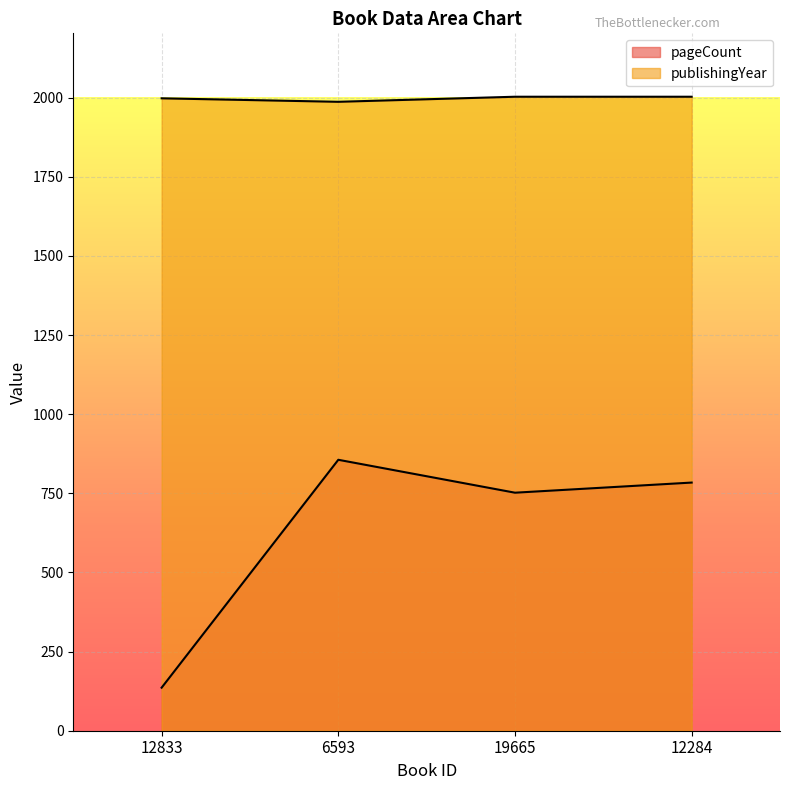

Which series has the largest range (max minus min)?

pageCount